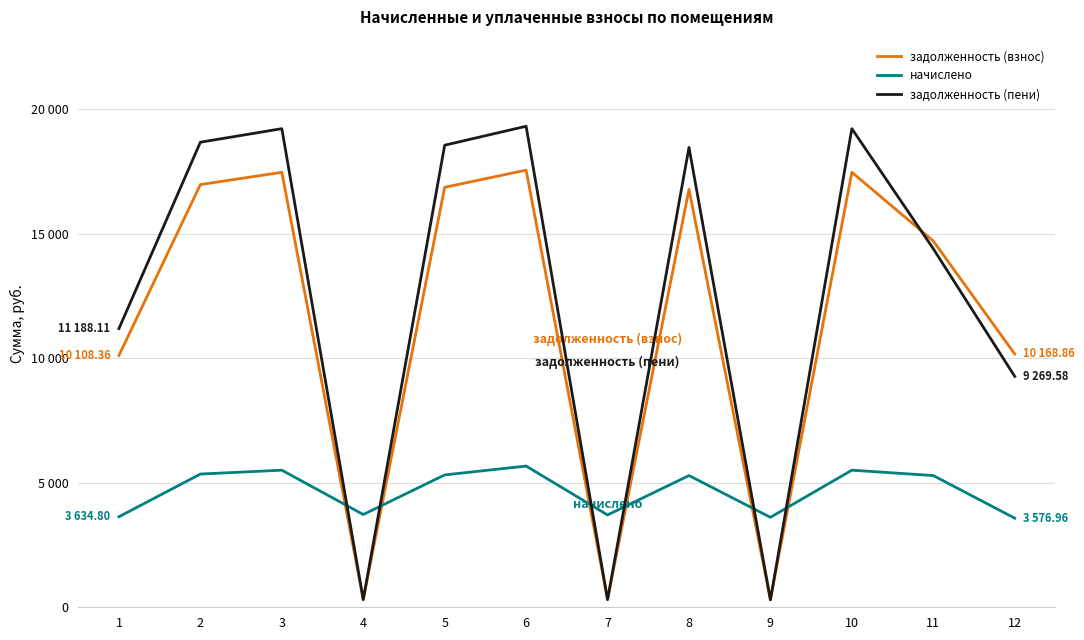

Which category has the highest value in the задолженность (пени) series?

6